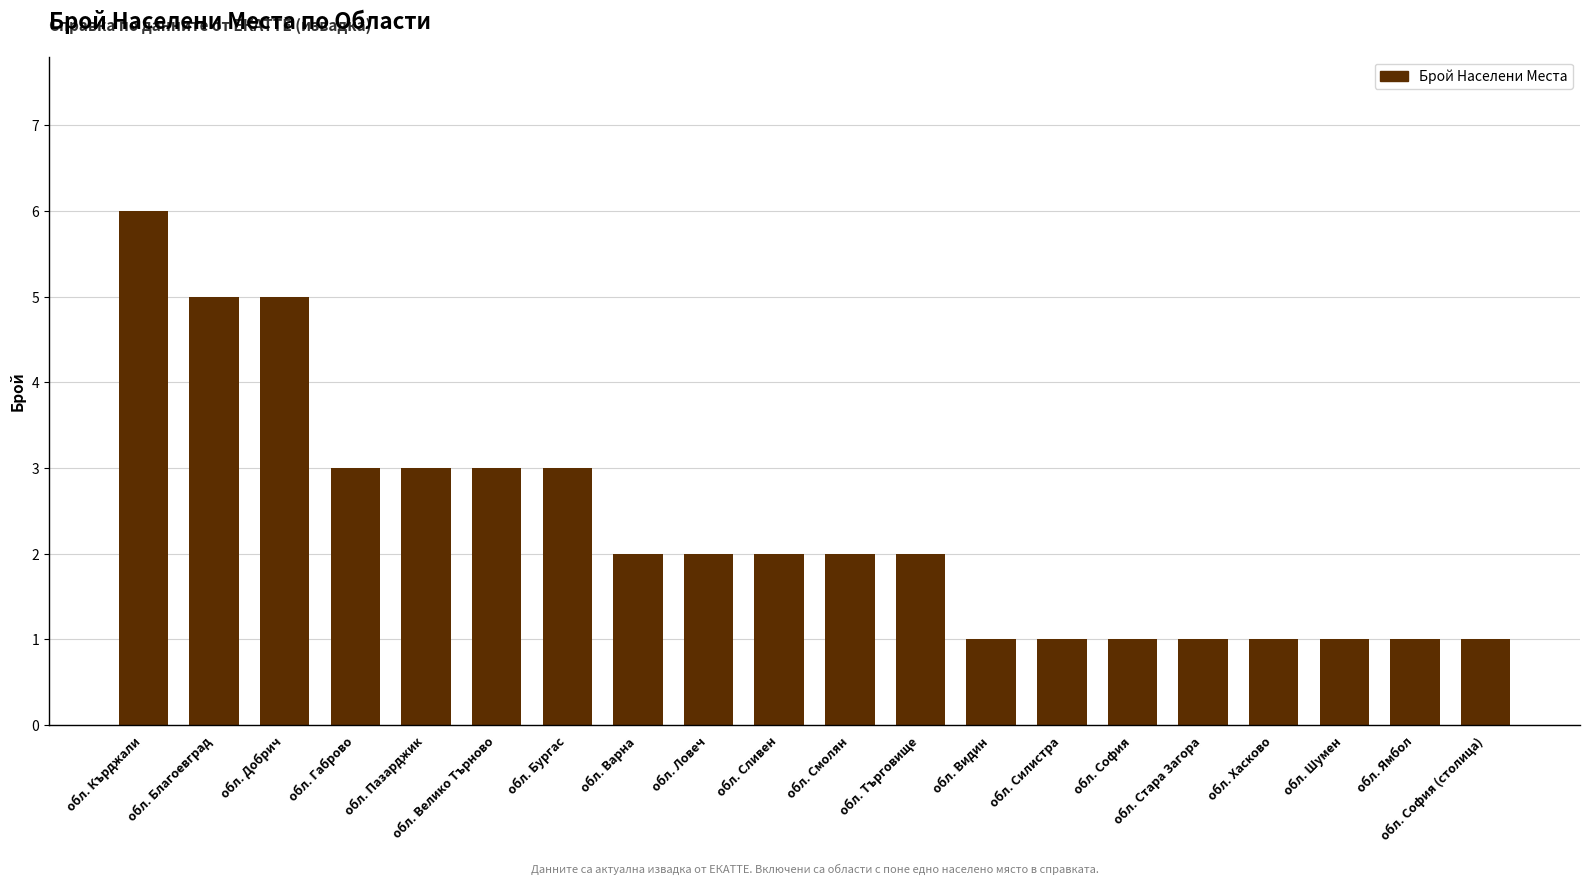

What is the average value?

2